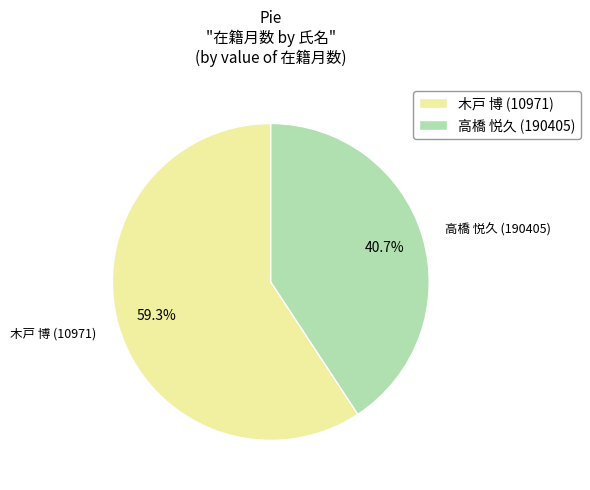

Which slice is the smallest?

高橋 悦久 (190405)